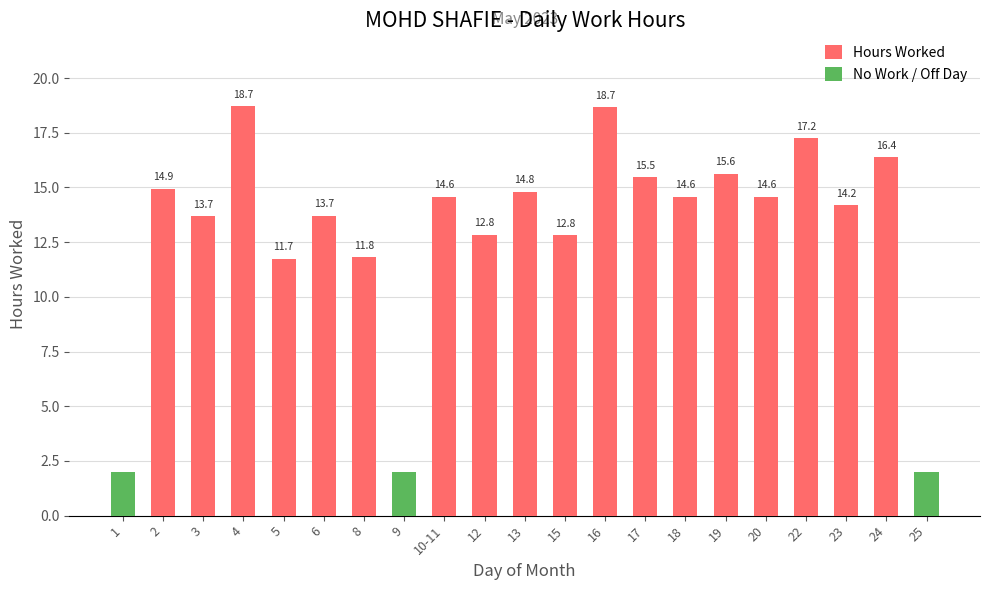

Rank the categories by Hours Worked value from highest to lowest.

4, 16, 22, 24, 19, 17, 2, 13, 10-11, 20, 18, 23, 6, 3, 12, 15, 8, 5, 1, 9, 25